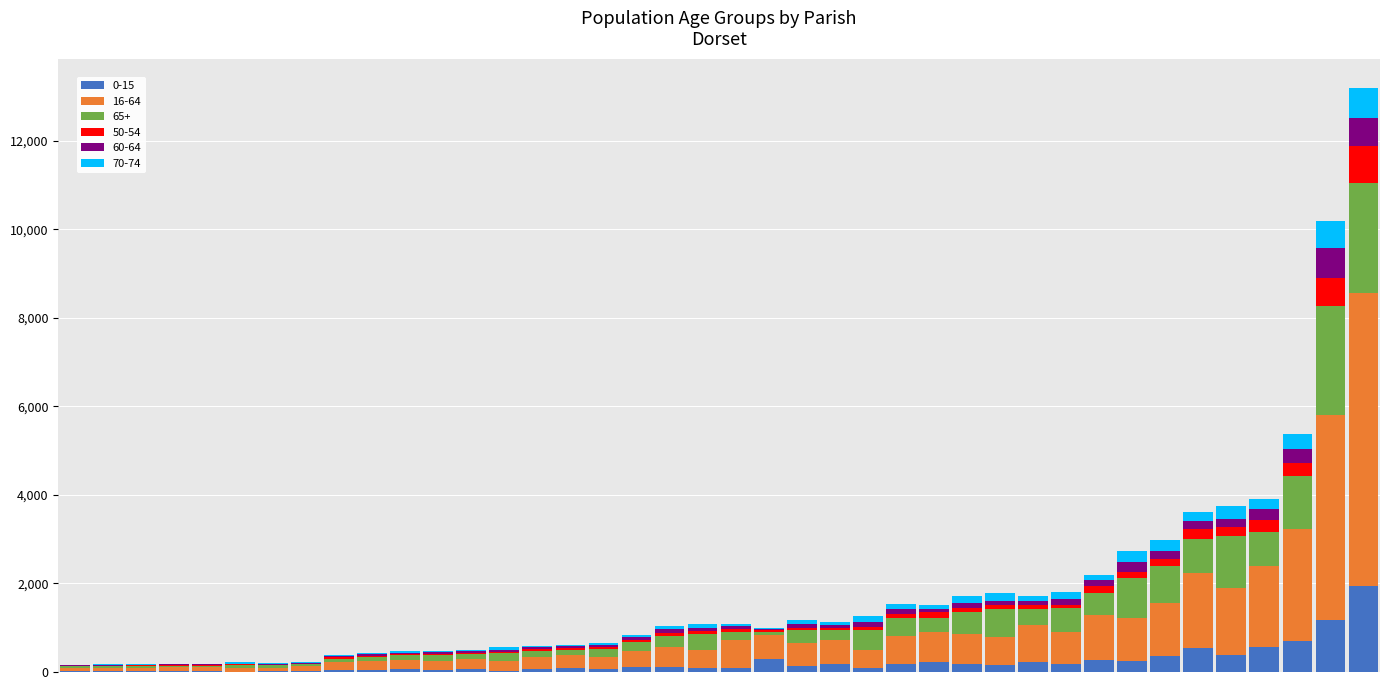

At which category is the sum across all series the highest?

Blandford Forum & Langton Long Blandford